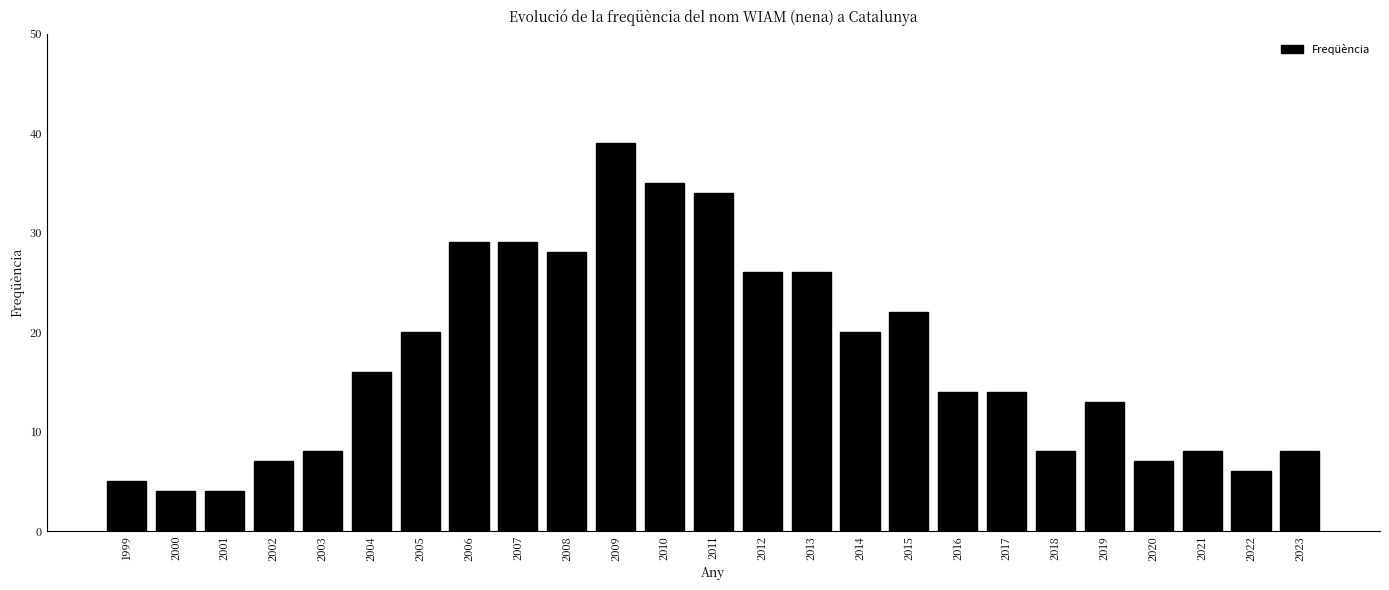

Reading right to left, transcribe all the data shown in this chart.

2023=8	2022=6	2021=8	2020=7	2019=13	2018=8	2017=14	2016=14	2015=22	2014=20	2013=26	2012=26	2011=34	2010=35	2009=39	2008=28	2007=29	2006=29	2005=20	2004=16	2003=8	2002=7	2001=4	2000=4	1999=5